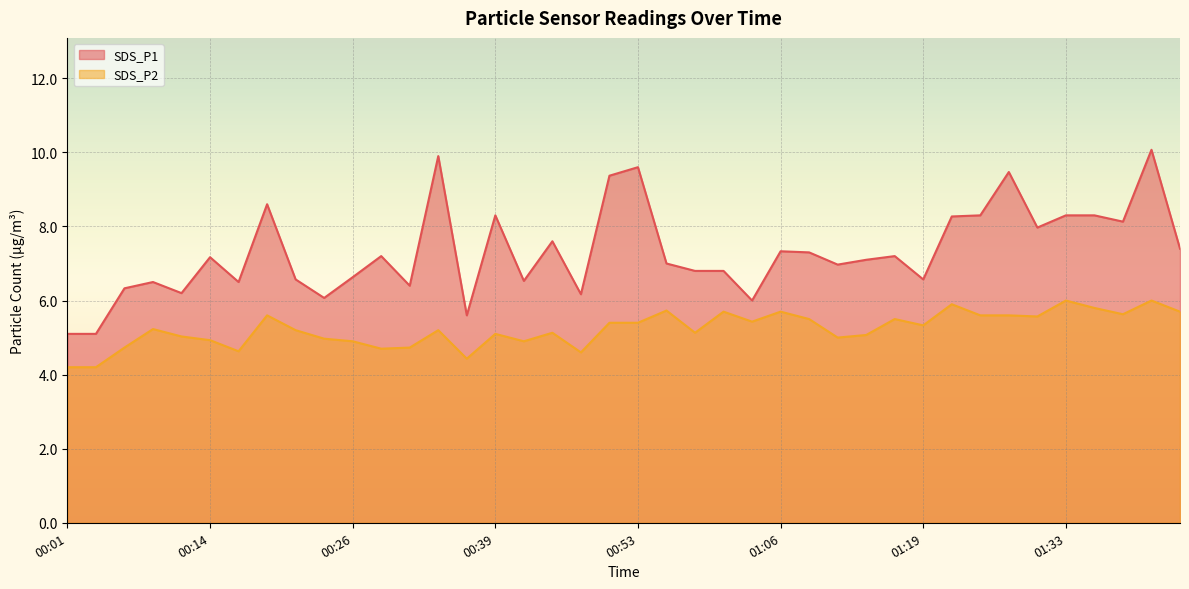

What is the sum of the SDS_P1 values at 01:28 and 00:11?

15.7